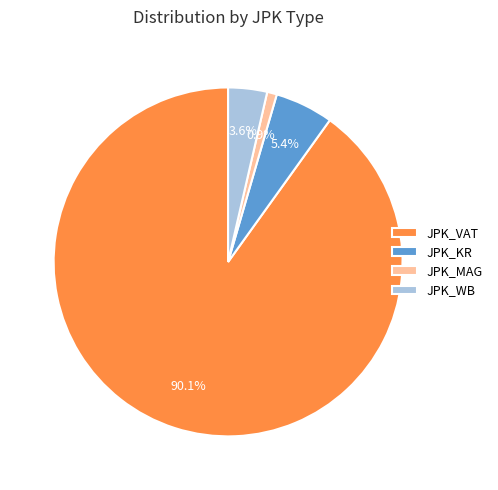

To the nearest percent, what is the difference between the largest and smallest slice percentages?

89%